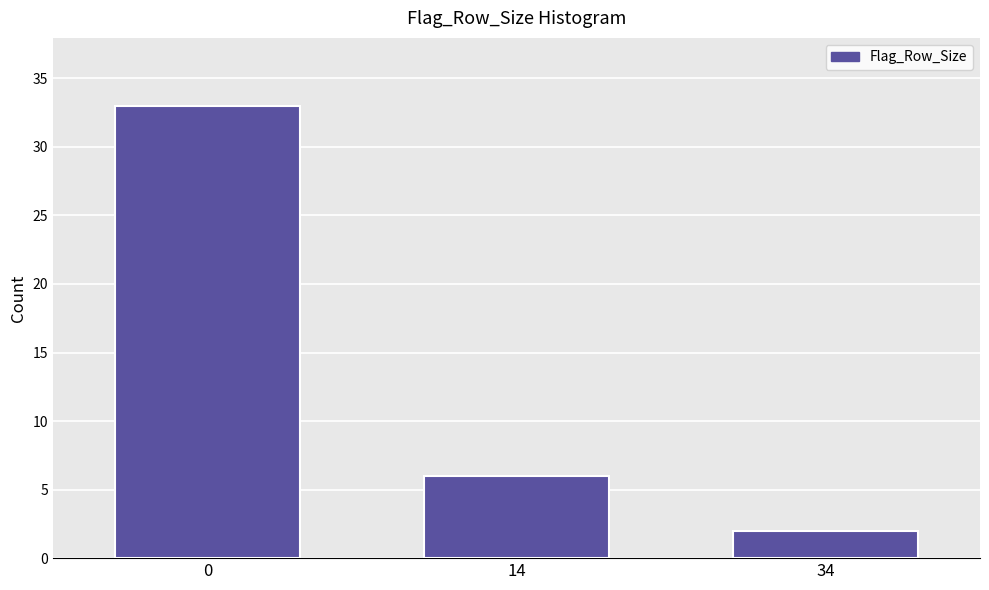

Reading left to right, what are all the values shown in this chart?

33	6	2